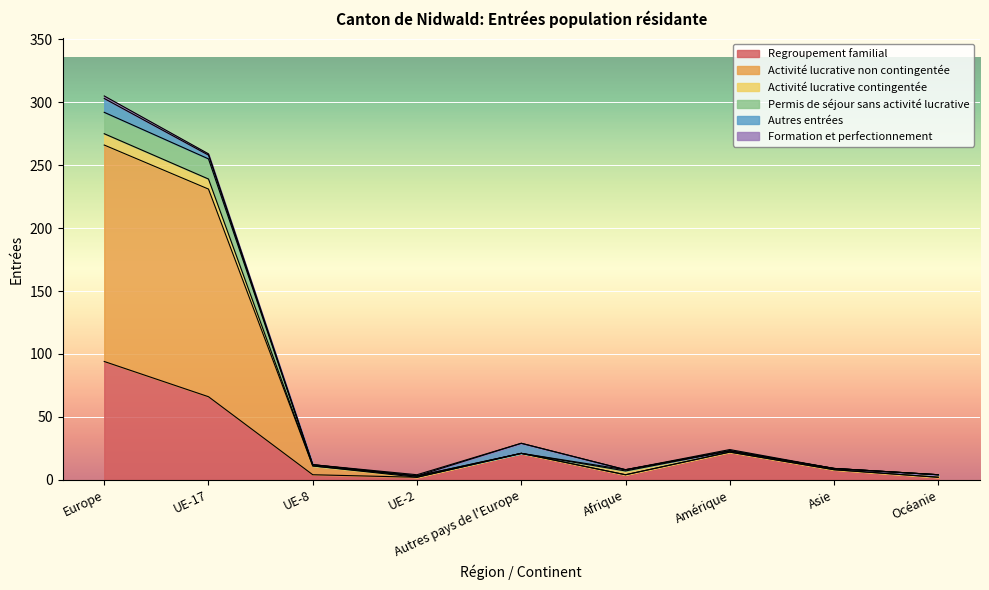

Which series changed the most between UE-8 and Autres pays de l'Europe?

Regroupement familial